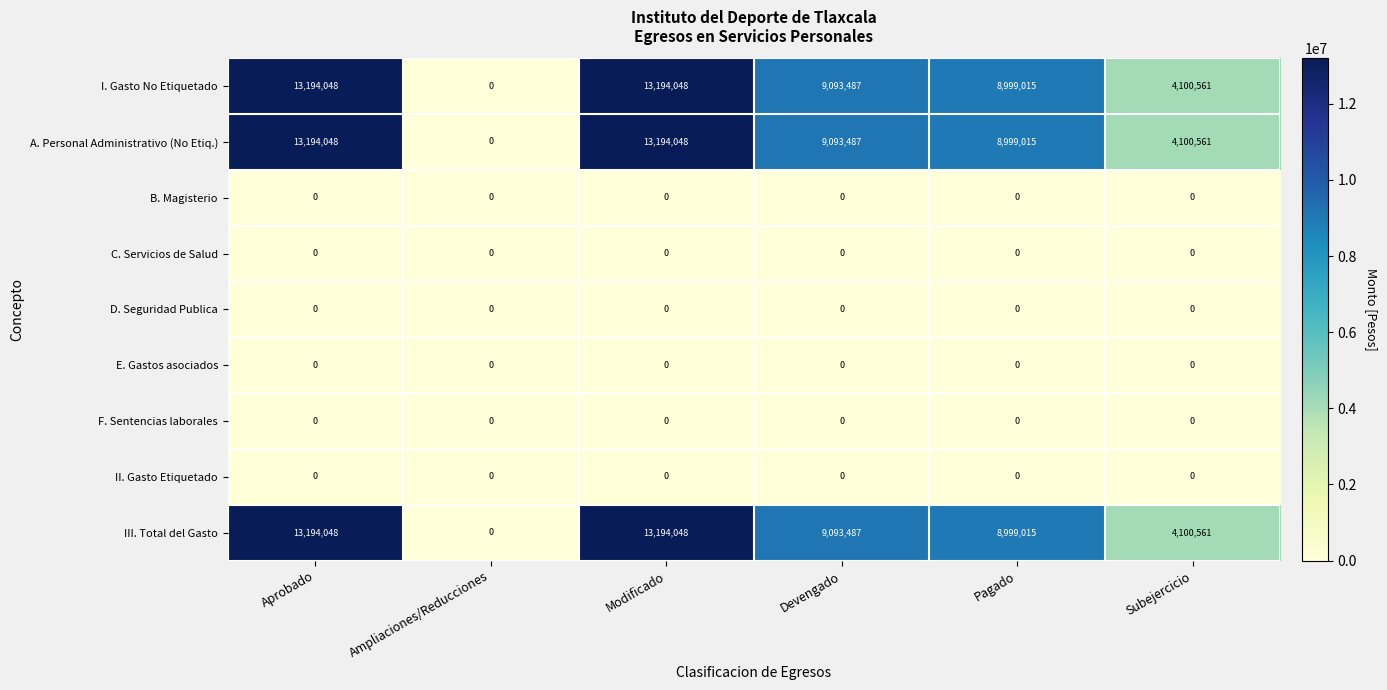

The D. Seguridad Publica series shows 0 at Devengado. True or false?

True